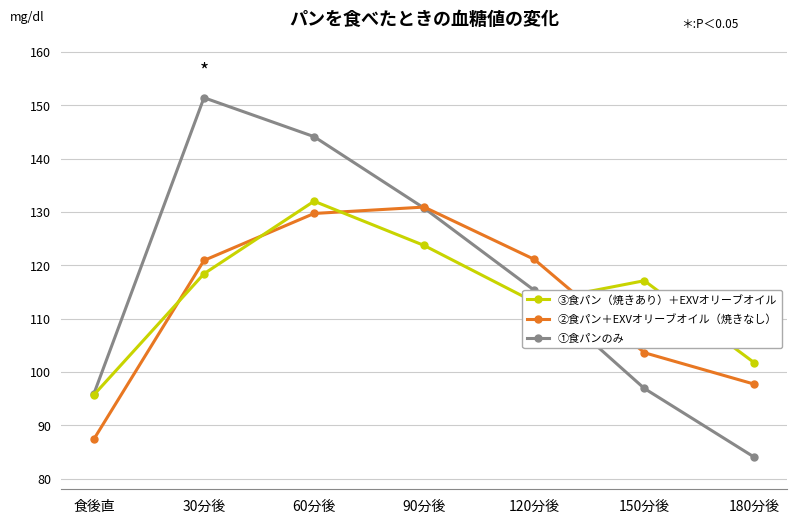

What is the label of the 7th point from the right?

食後直